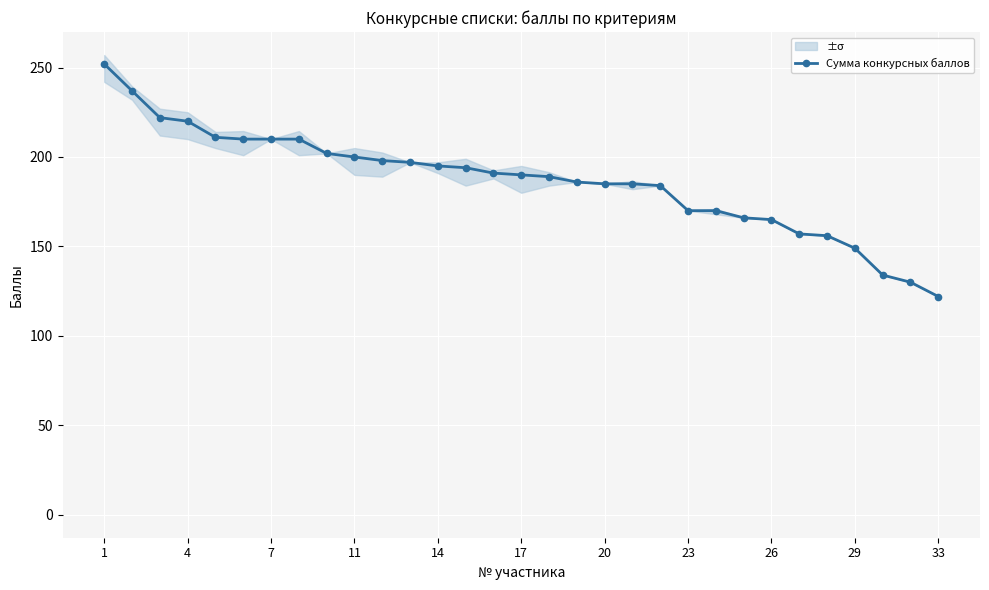

How many interior local valleys does the Обществознание series have?

8